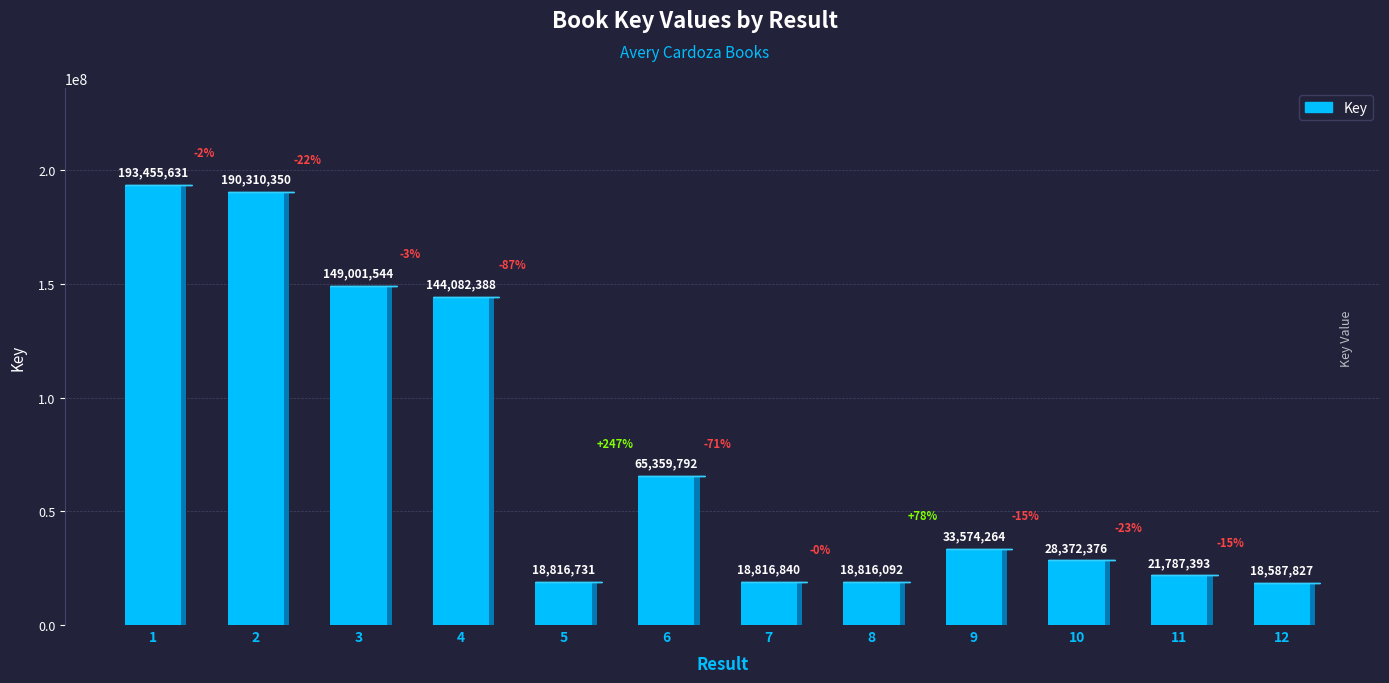

What is the change in value from 1 to 3?

-44454087